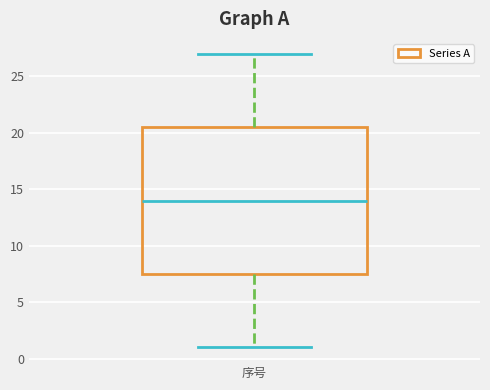

Transcribe this box plot: give where the median line is, the range the box spans, and where the two whiskers end, as read against the y-axis. The values are not printed on the chart, so give them approximately, as read against the axis.

median 14.0, box 7.5 to 20.5, whiskers 1.0 to 27.0